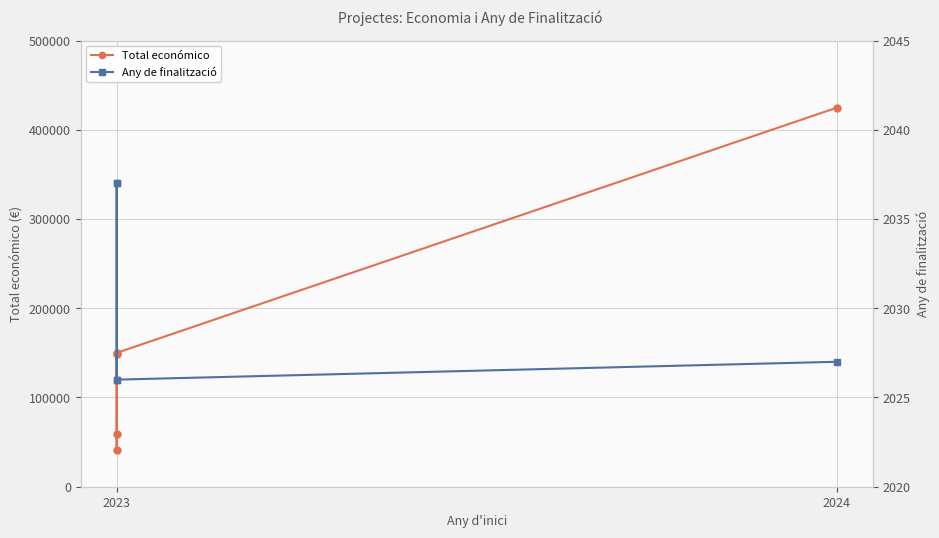

What position from the left is 2024?

2